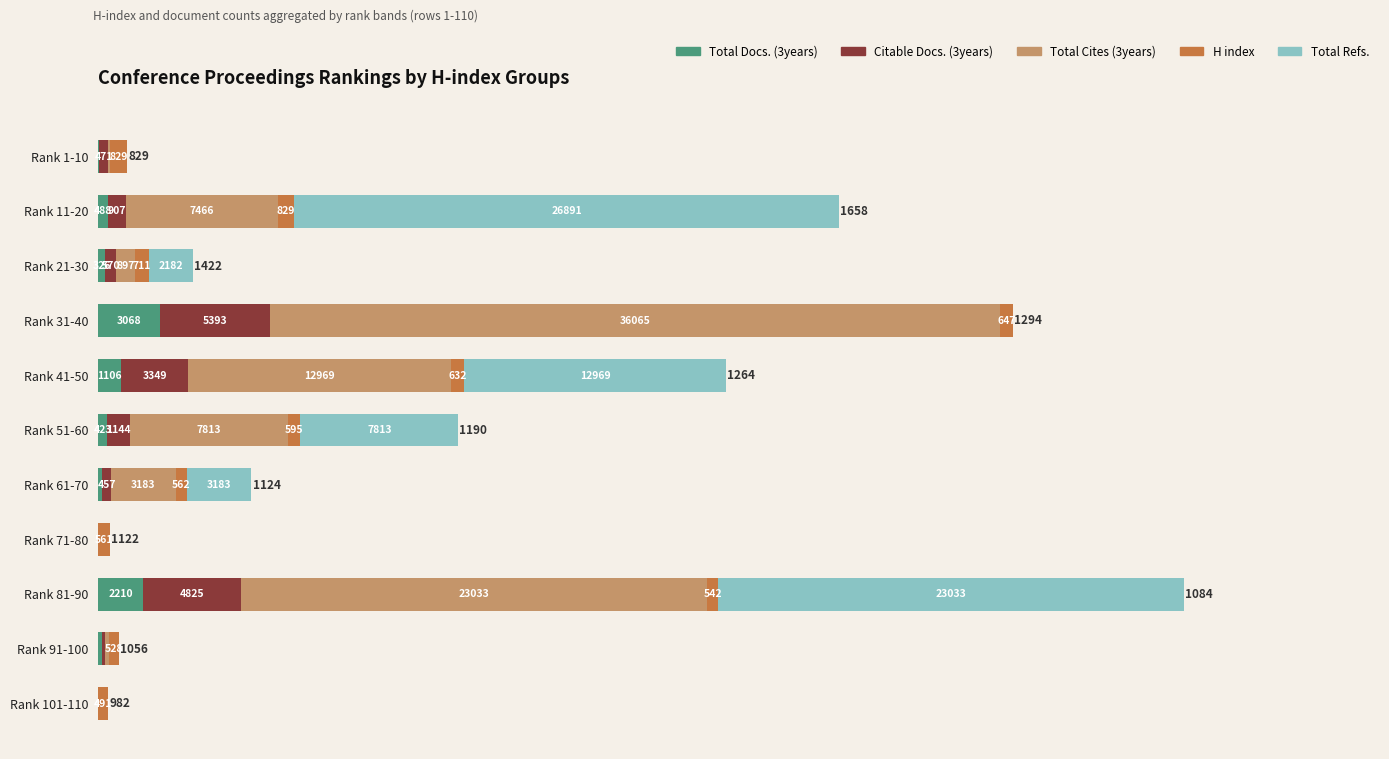

At which category is the sum across all series the highest?

Rank 81-90